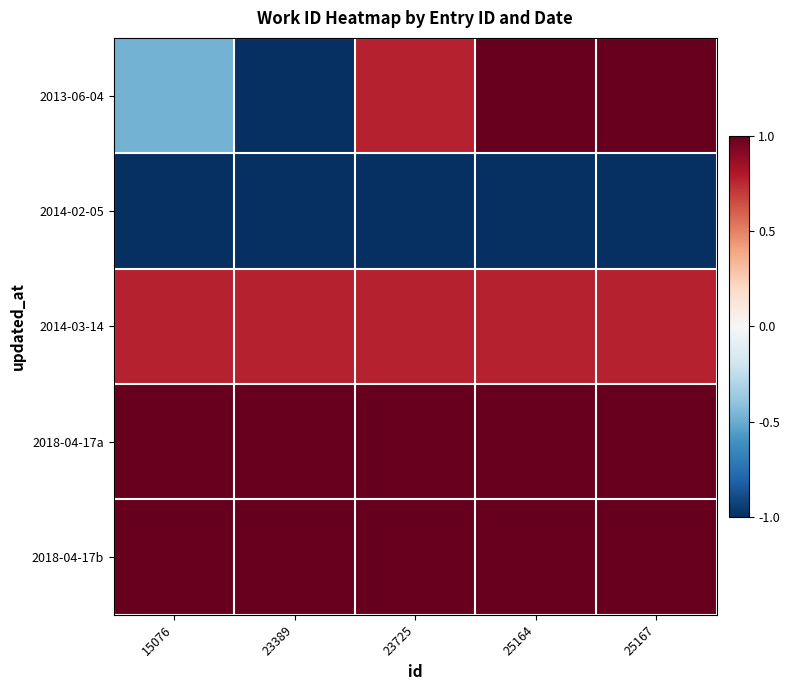

Reading left to right, what are all the values shown in this chart?

2013-06-04: 15076=-0.5	23389=-1.0	23725=0.8	25164=1.0	25167=1.0
2014-02-05: 15076=-1.0	23389=-1.0	23725=-1.0	25164=-1.0	25167=-1.0
2014-03-14: 15076=0.8	23389=0.8	23725=0.8	25164=0.8	25167=0.8
2018-04-17a: 15076=1.0	23389=1.0	23725=1.0	25164=1.0	25167=1.0
2018-04-17b: 15076=1.0	23389=1.0	23725=1.0	25164=1.0	25167=1.0